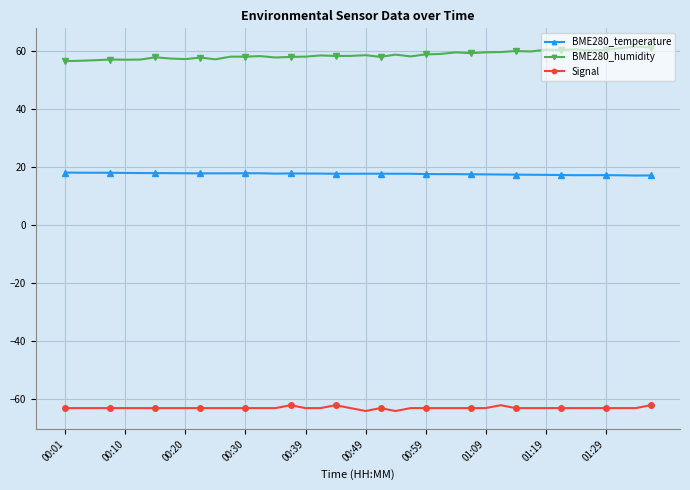

Which series has the widest spread of values?

BME280_humidity